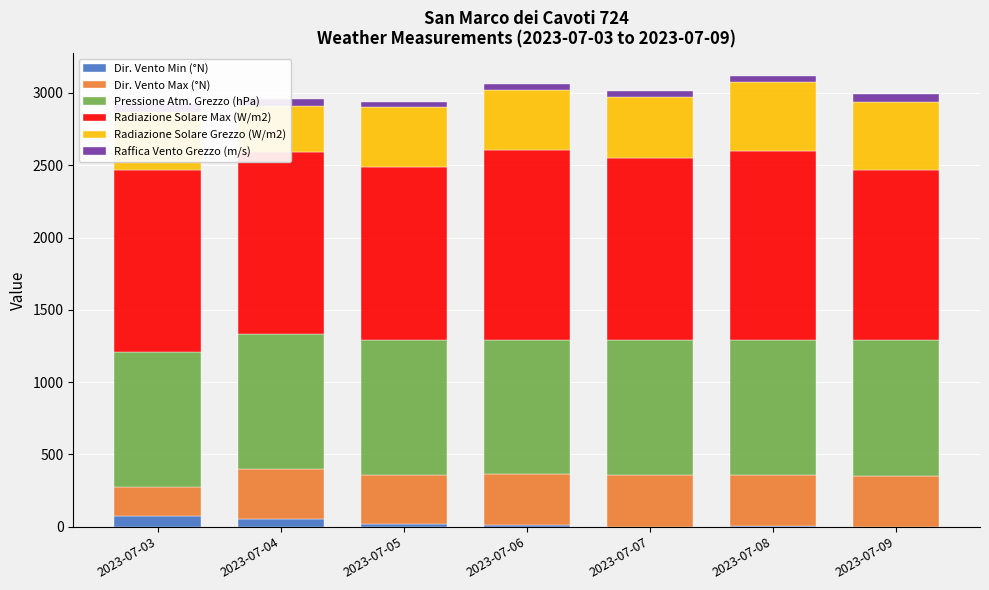

What is the spread (max minus min) of values at 2023-07-06?

1303.6